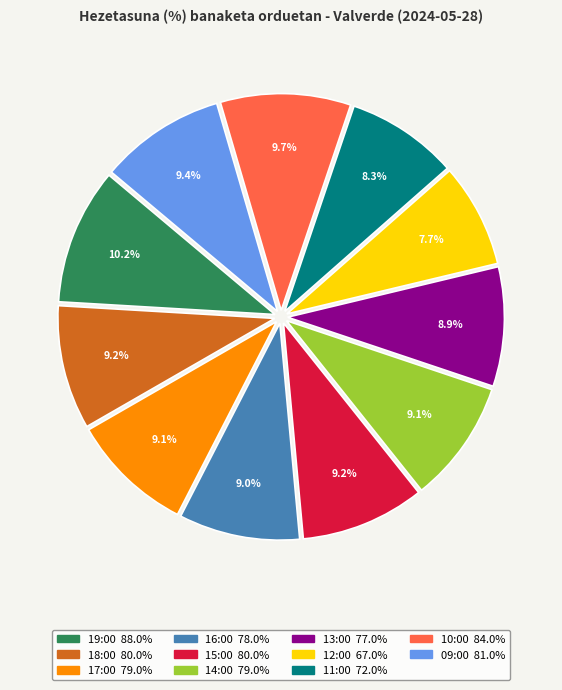

Is there any slice that represents more than half of the pie?

No